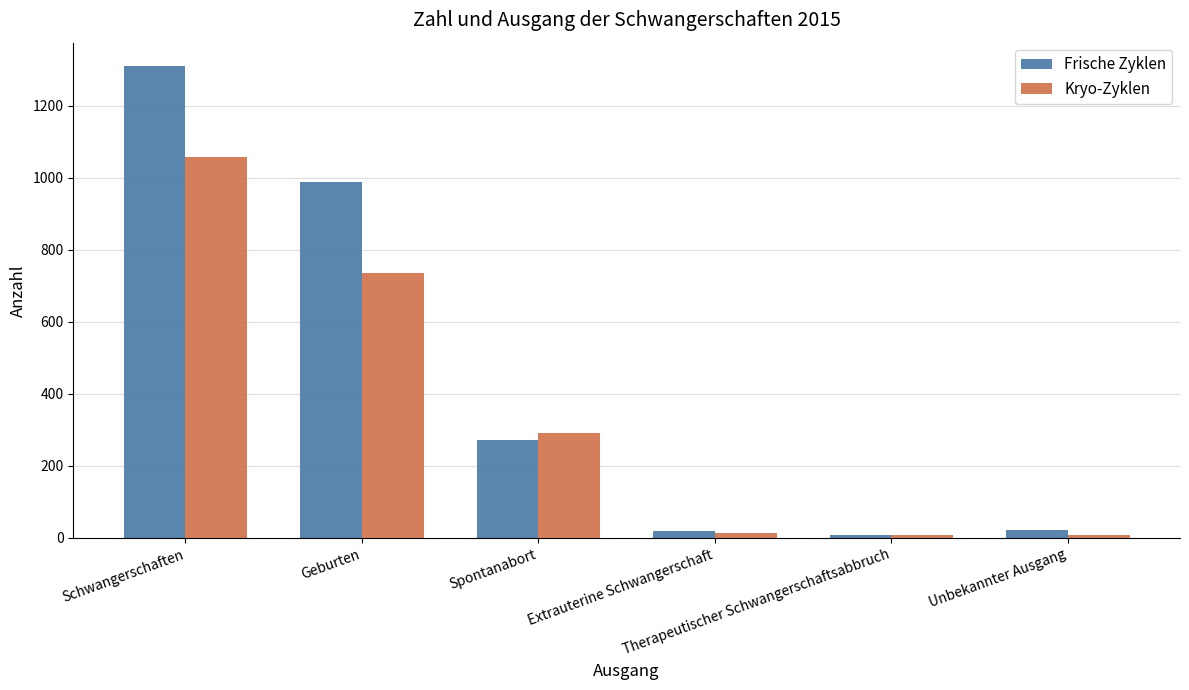

The Frische Zyklen series shows 1309 at Schwangerschaften. True or false?

True